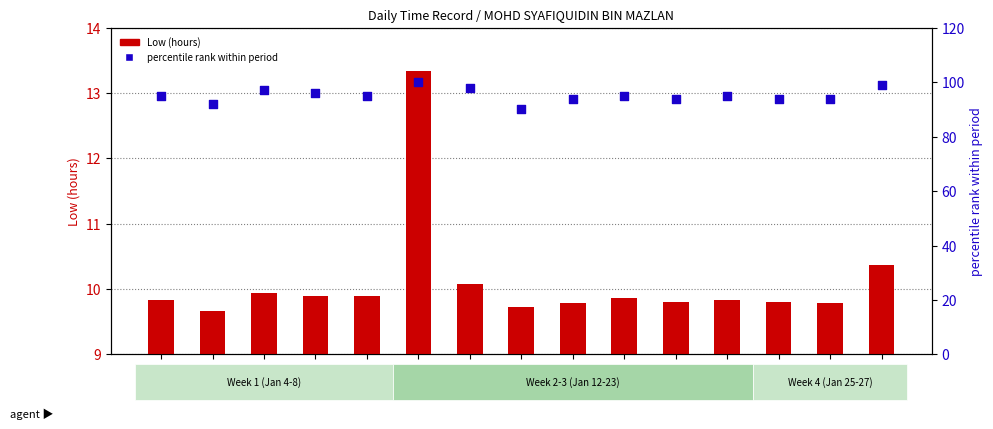

At which category is the sum across all series the highest?

12-Tue